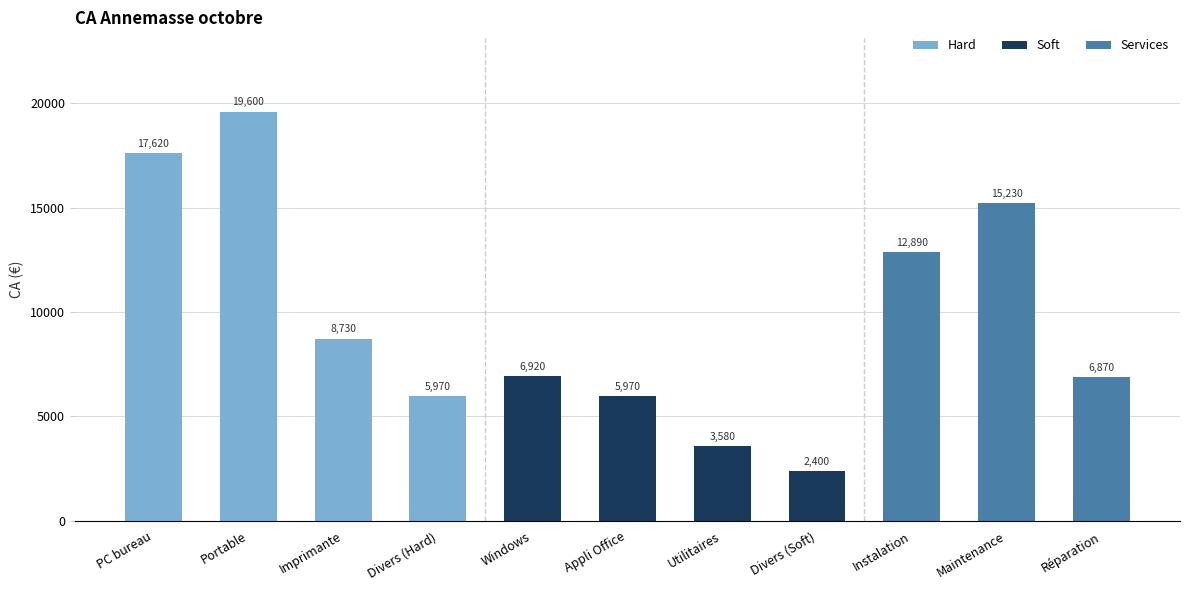

How many bars are there in total?

11